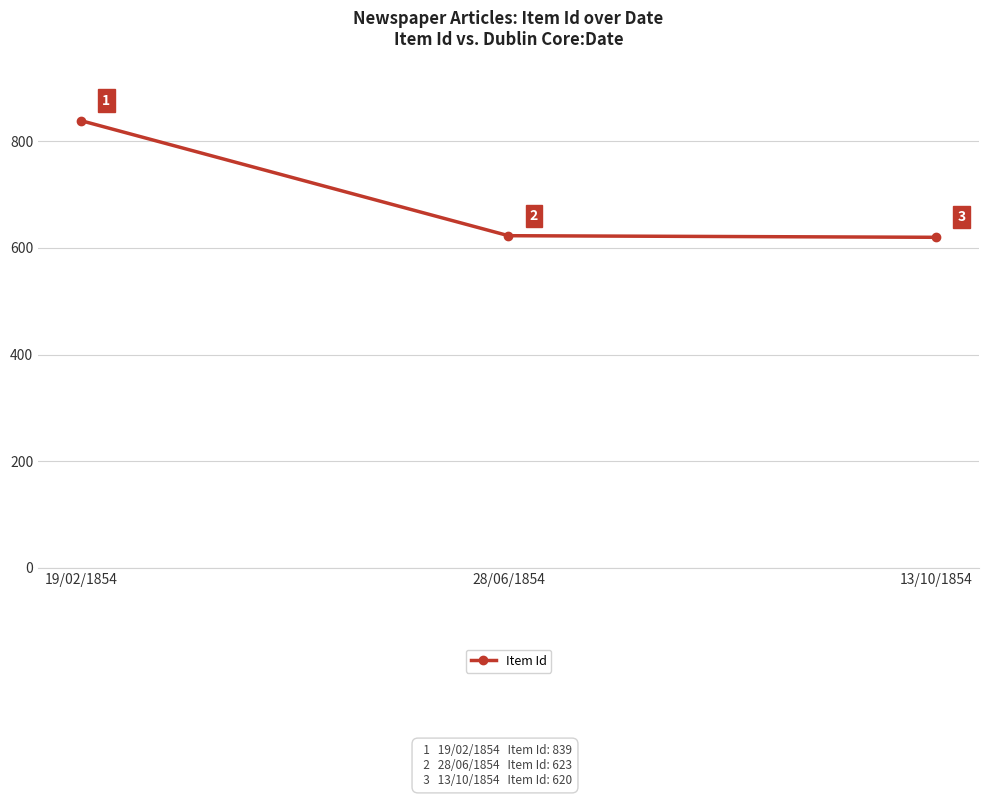

The value at 13/10/1854 is 947. True or false?

False